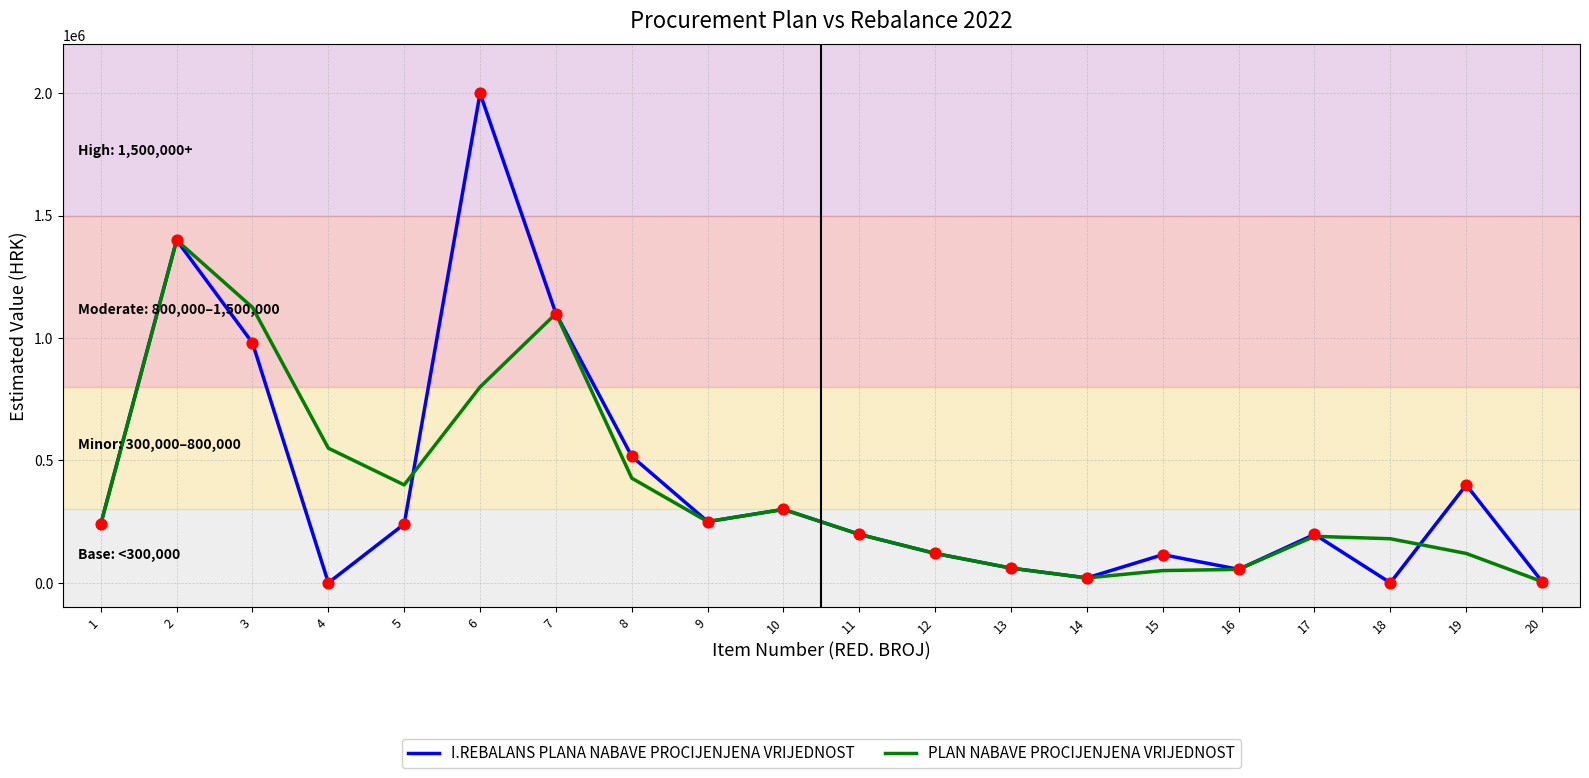

At how many categories does at least one series exceed 1242050?

2